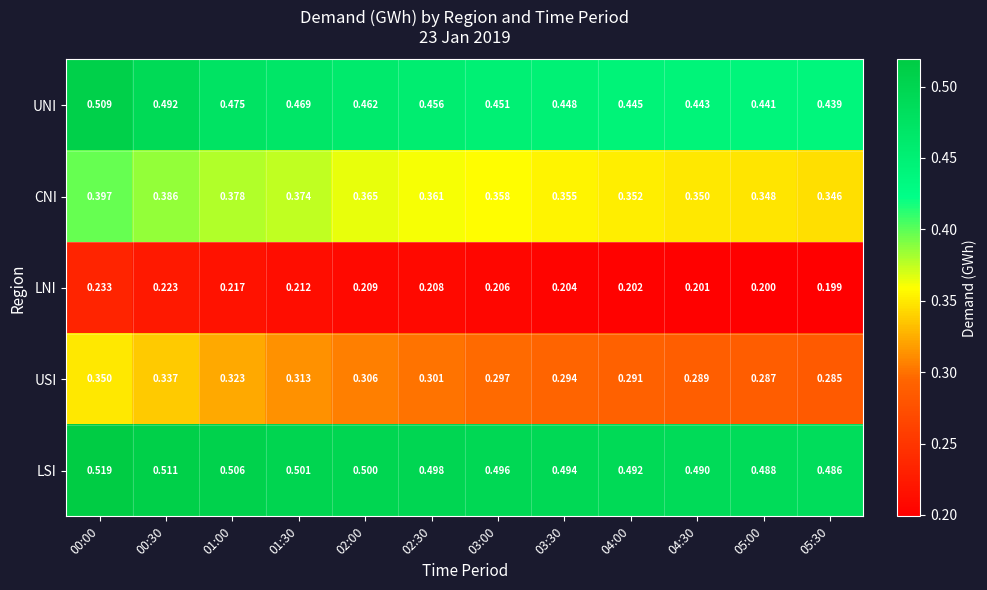

Rank the series by their maximum value, from lowest to highest.

LNI, USI, CNI, UNI, LSI